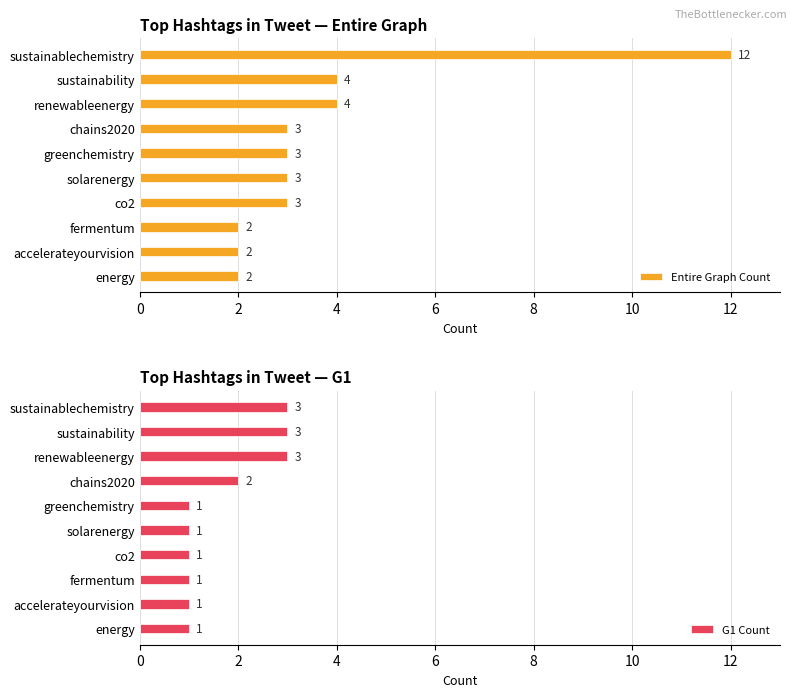

Which category has the highest value in the Entire Graph Count series?

sustainablechemistry